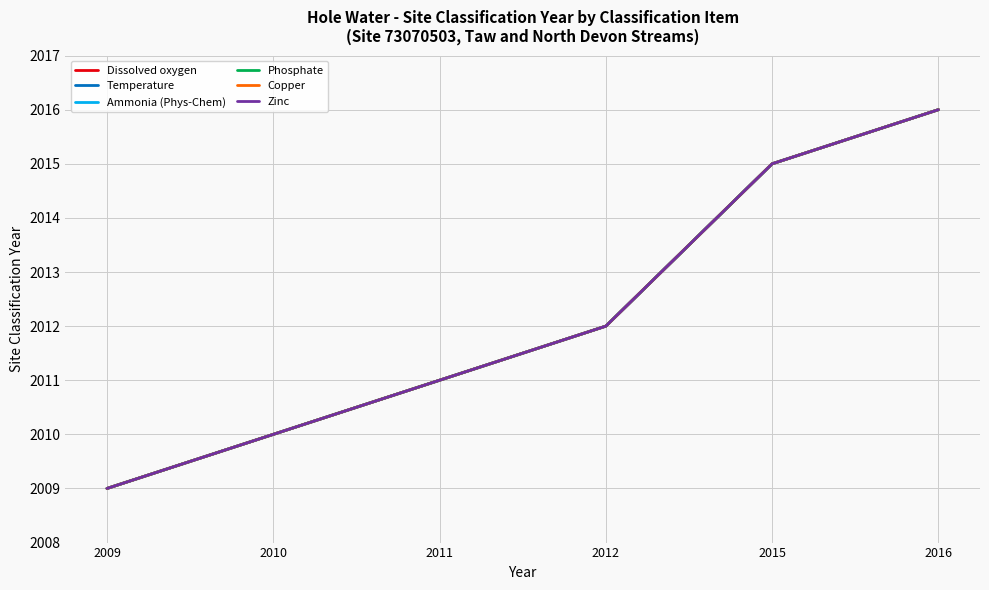

Which has a higher value, 2012 or 2009?

2012